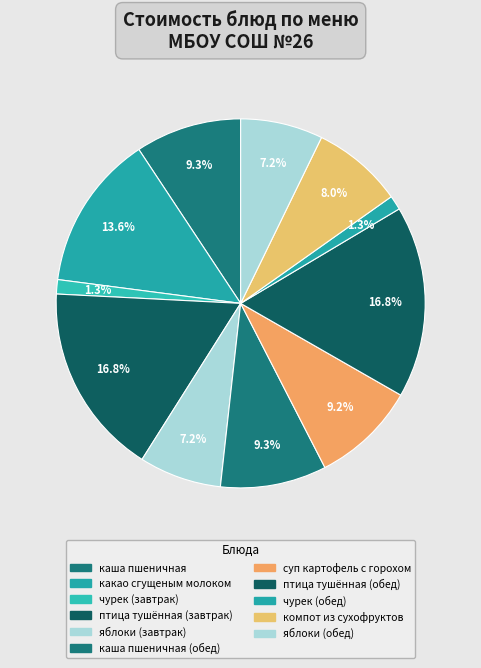

Count the number of slices in the pie.

11